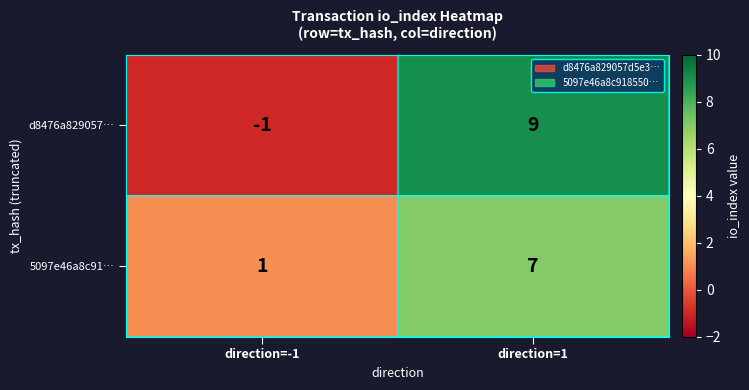

How many values in d8476a829057… are below zero?

1